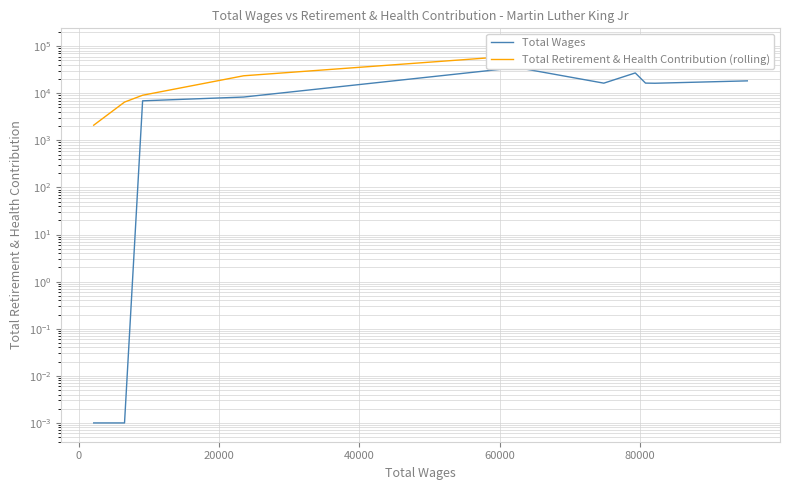

Which series has the widest spread of values?

Total Retirement & Health Contribution (rolling)